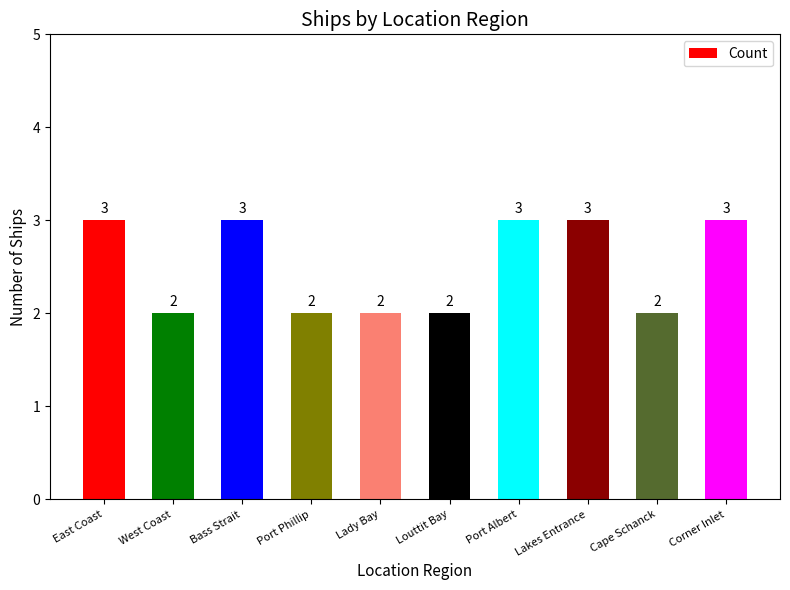

What is the difference between the maximum and minimum values?

1